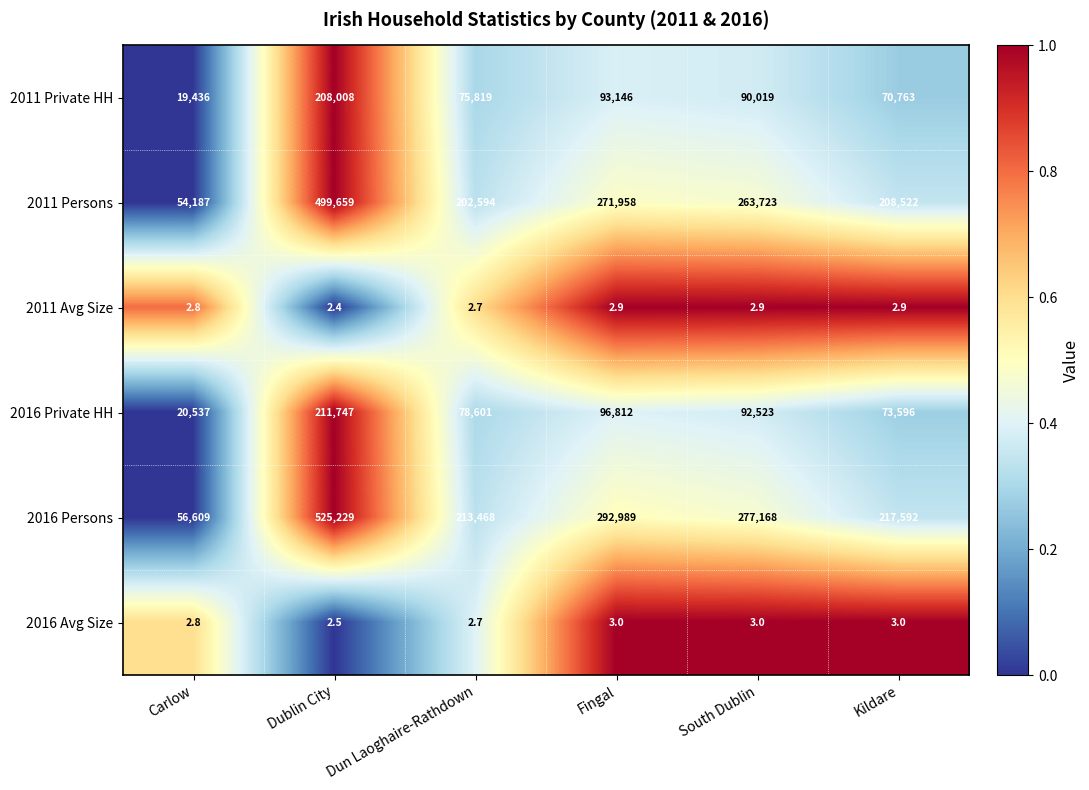

At Dublin City, list the series in order from smallest to largest.

2011 Avg Size, 2016 Avg Size, 2011 Private HH, 2016 Private HH, 2011 Persons, 2016 Persons